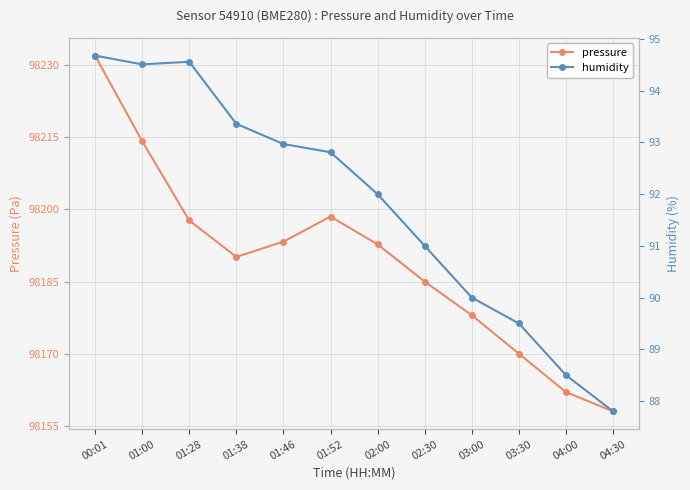

Rank the categories by humidity value from lowest to highest.

04:30, 04:00, 03:30, 03:00, 02:30, 02:00, 01:52, 01:46, 01:38, 01:00, 01:28, 00:01